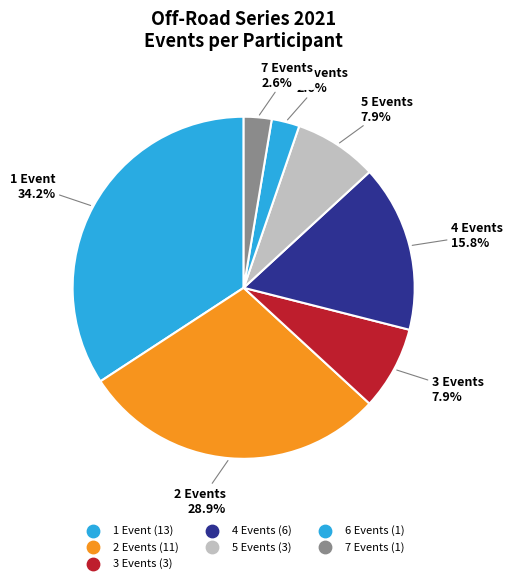

Count the number of slices in the pie.

7